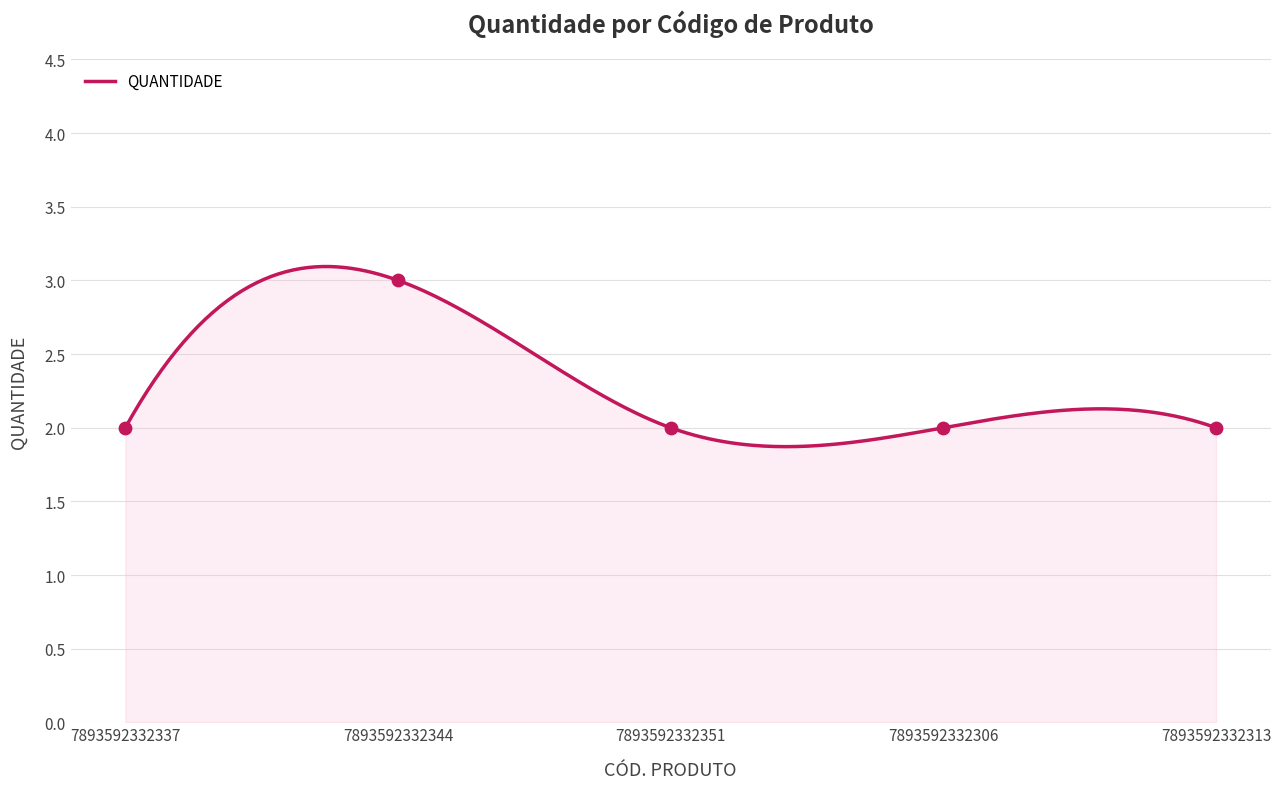

What is the ratio of the value at 7893592332313 to the value at 7893592332306?

1.0